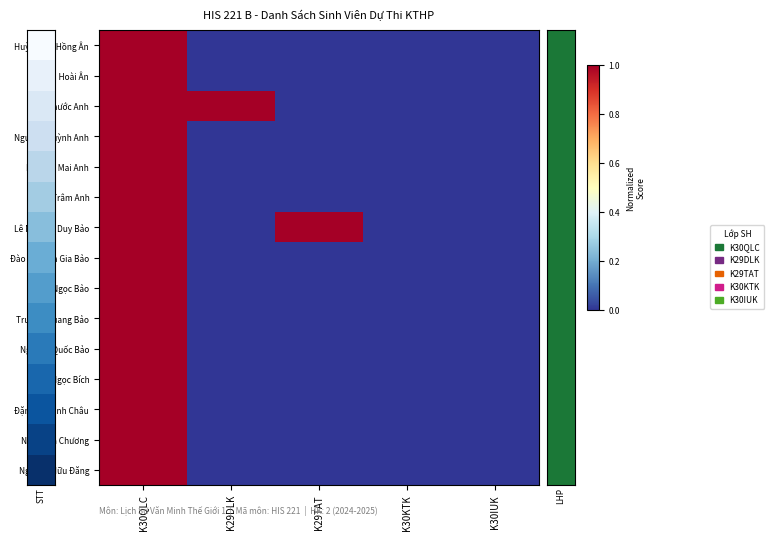

Reading left to right, transcribe all the data shown in this chart.

Huỳnh Thị Hồng Ân: K30QLC=1	K29DLK=0	K29TAT=0	K30KTK=0	K30IUK=0
Phạm Hoài Ân: K30QLC=1	K29DLK=0	K29TAT=0	K30KTK=0	K30IUK=0
Lê Phước Anh: K30QLC=1	K29DLK=1	K29TAT=0	K30KTK=0	K30IUK=0
Nguyễn Quỳnh Anh: K30QLC=1	K29DLK=0	K29TAT=0	K30KTK=0	K30IUK=0
Ngô Thị Mai Anh: K30QLC=1	K29DLK=0	K29TAT=0	K30KTK=0	K30IUK=0
Trần Trâm Anh: K30QLC=1	K29DLK=0	K29TAT=0	K30KTK=0	K30IUK=0
Lê Nguyễn Duy Bảo: K30QLC=1	K29DLK=0	K29TAT=1	K30KTK=0	K30IUK=0
Đào Nguyên Gia Bảo: K30QLC=1	K29DLK=0	K29TAT=0	K30KTK=0	K30IUK=0
Châu Ngọc Bảo: K30QLC=1	K29DLK=0	K29TAT=0	K30KTK=0	K30IUK=0
Trương Quang Bảo: K30QLC=1	K29DLK=0	K29TAT=0	K30KTK=0	K30IUK=0
Nguyễn Quốc Bảo: K30QLC=1	K29DLK=0	K29TAT=0	K30KTK=0	K30IUK=0
Trần Ngọc Bích: K30QLC=1	K29DLK=0	K29TAT=0	K30KTK=0	K30IUK=0
Đặng Lê Minh Châu: K30QLC=1	K29DLK=0	K29TAT=0	K30KTK=0	K30IUK=0
Ngô Đình Chương: K30QLC=1	K29DLK=0	K29TAT=0	K30KTK=0	K30IUK=0
Nguyễn Hữu Đăng: K30QLC=1	K29DLK=0	K29TAT=0	K30KTK=0	K30IUK=0